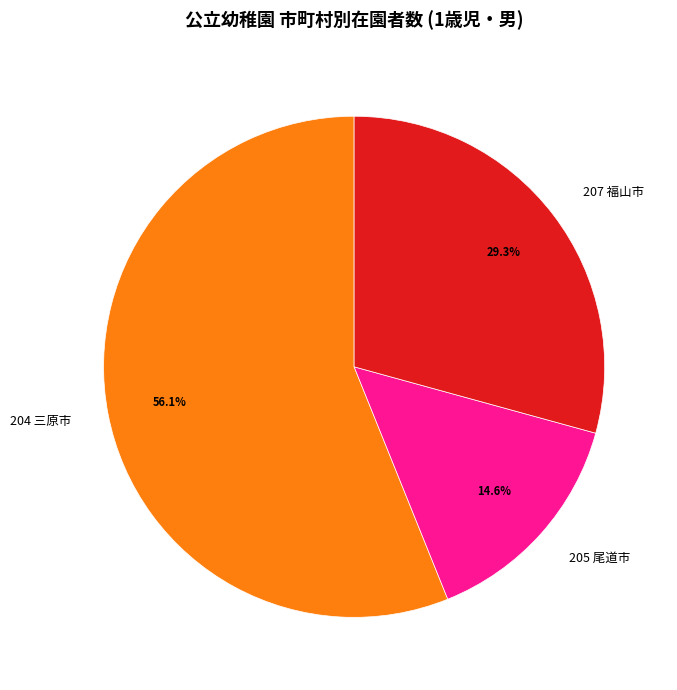

Is it true that 205 尾道市 is 15% of the pie?

True